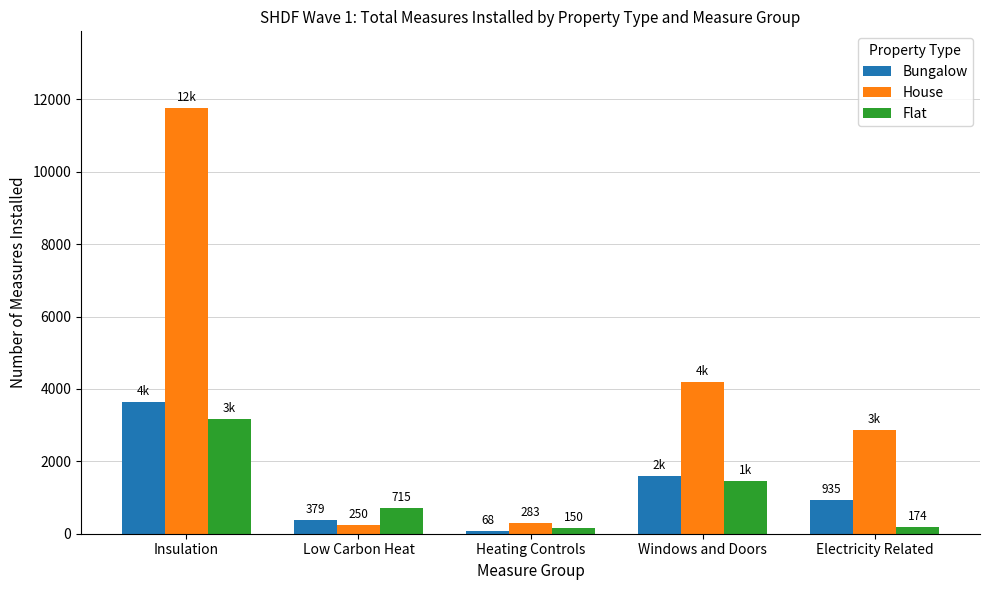

How many distinct data groups are displayed?

3